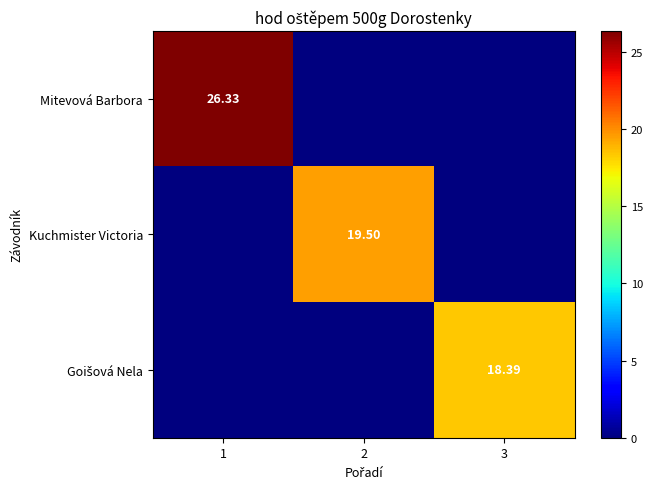

What is the spread (max minus min) of values at 3?

18.4